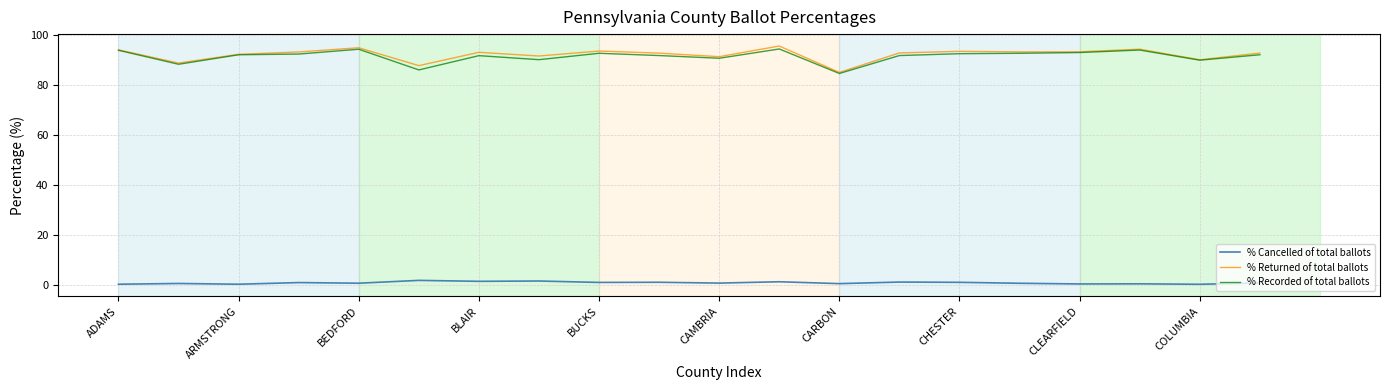

What is the sum of all % Returned of total ballots values?

1844.8